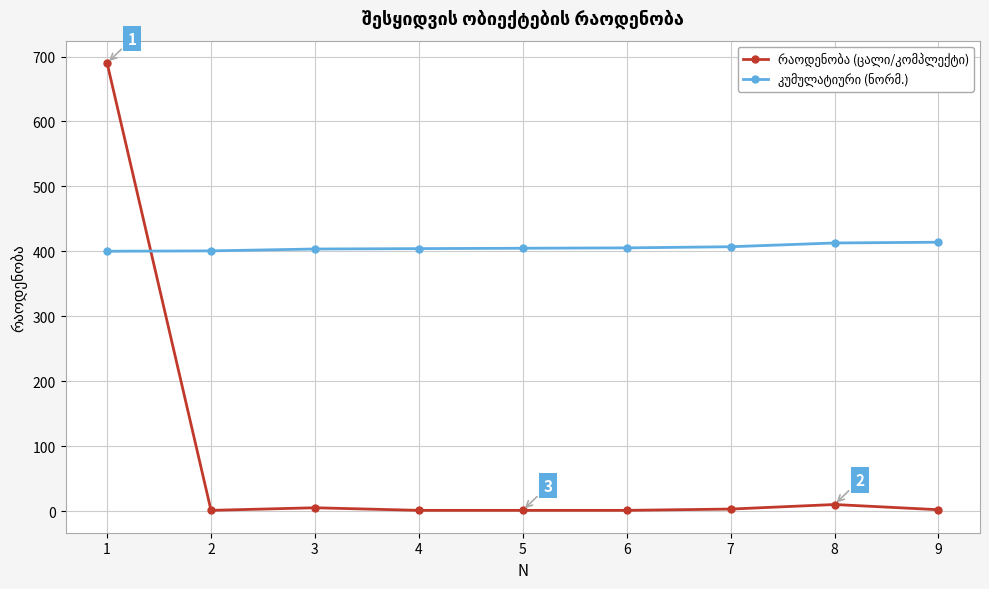

What is the maximum value shown in the chart?

690.0